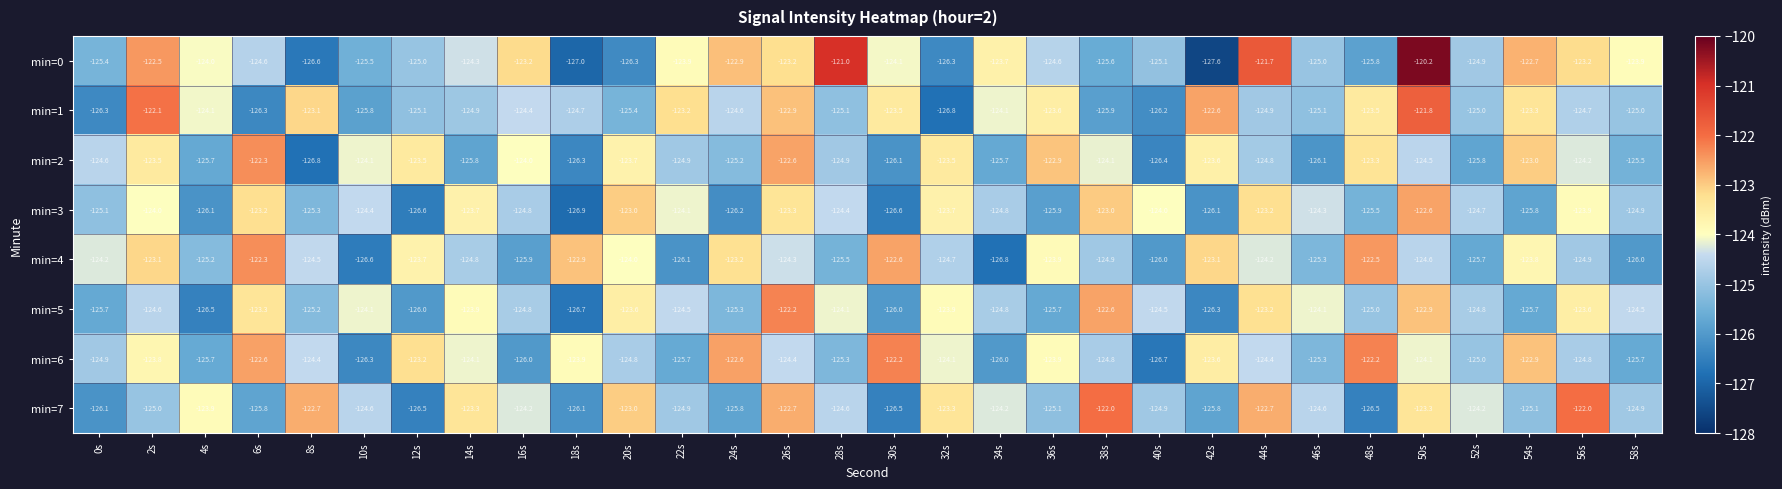

What is the spread (max minus min) of values at 4s?

2.6